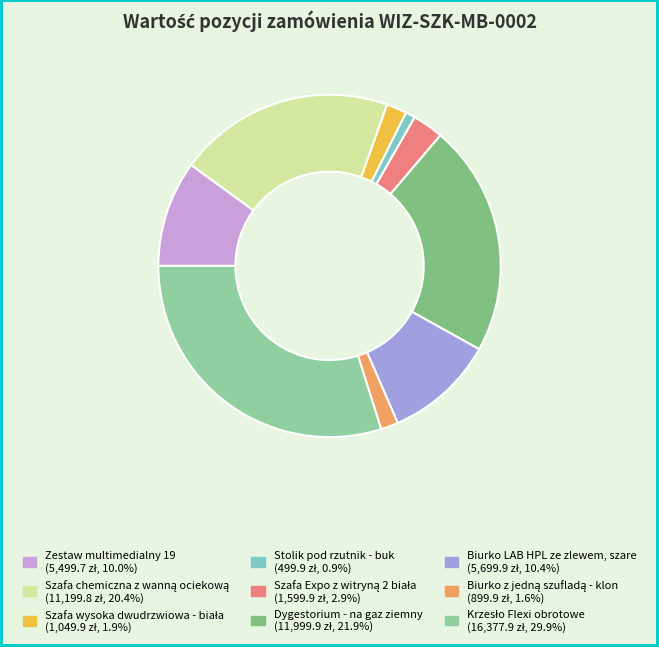

How many segments does this pie chart have?

9